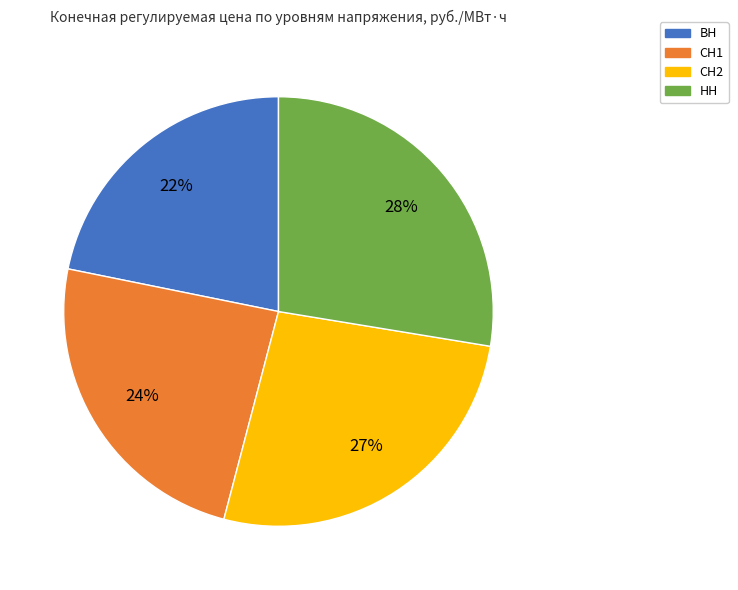

Do ВН and СН2 together represent more than half of the pie?

No